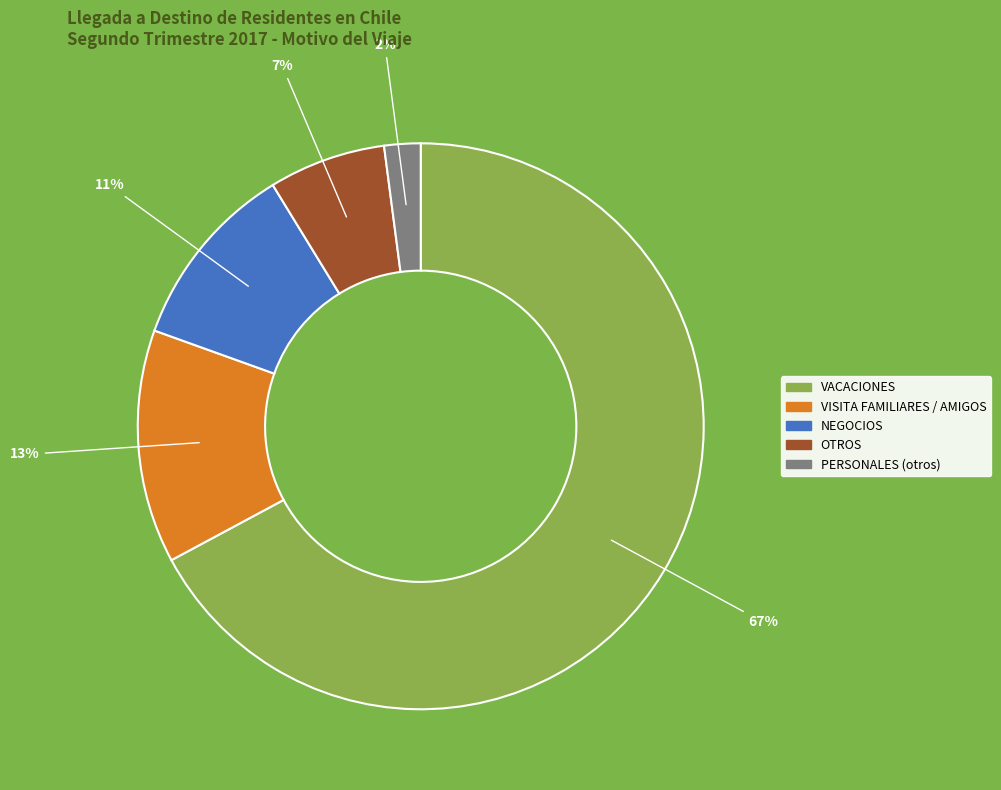

Between NEGOCIOS and VACACIONES, which is larger?

VACACIONES